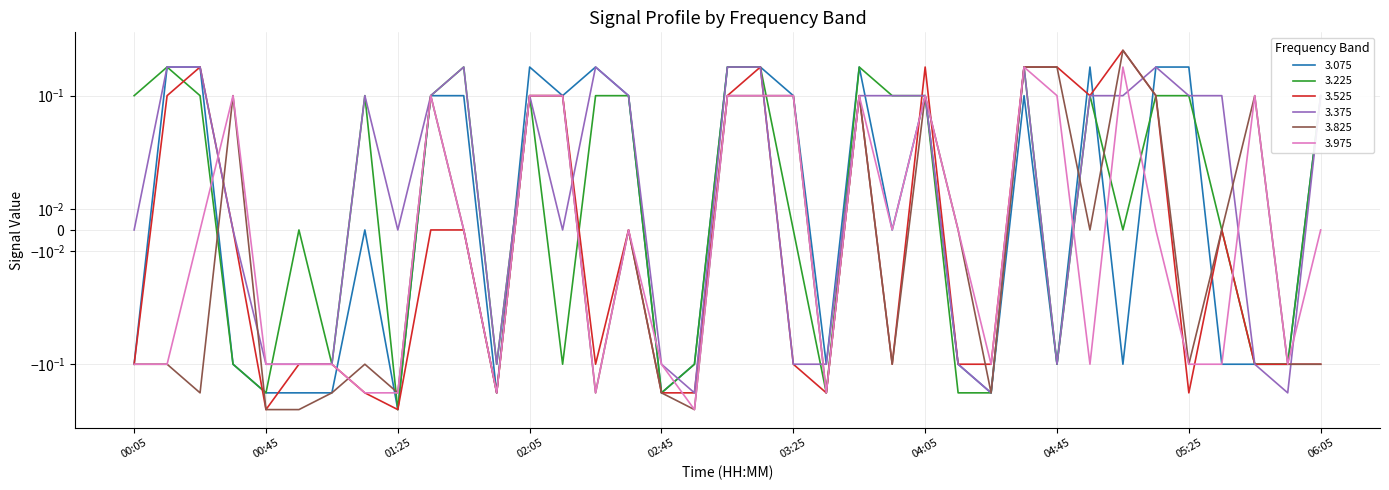

The 3.825 series shows -0.5 at 02:55. True or false?

False